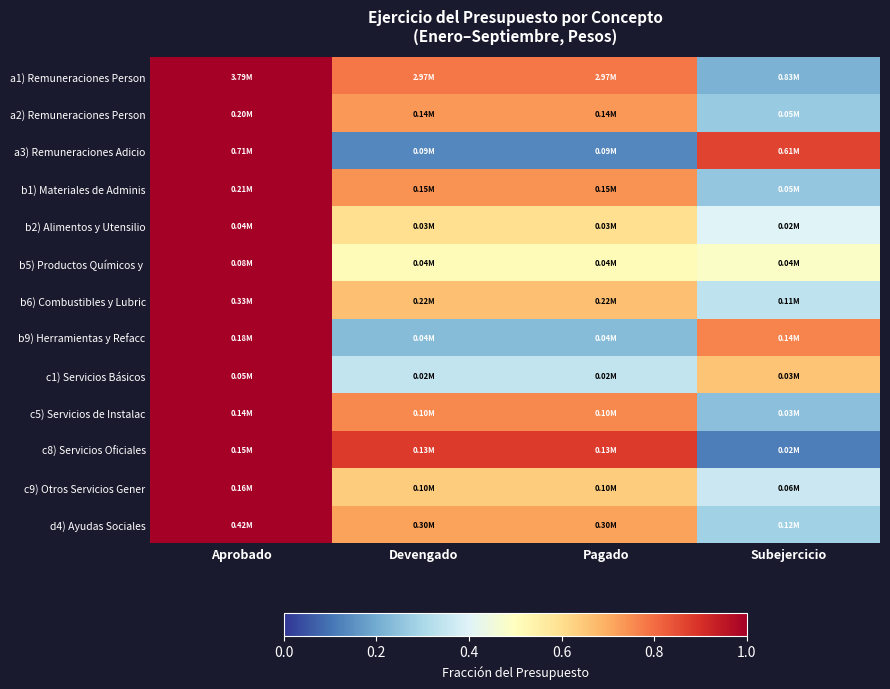

Rank the series at Subejercicio from lowest to highest value.

c8) Servicios Oficiales, a1) Remuneraciones Person, c5) Servicios de Instalac, b1) Materiales de Adminis, a2) Remuneraciones Person, d4) Ayudas Sociales, b6) Combustibles y Lubric, c9) Otros Servicios Gener, b2) Alimentos y Utensilio, b5) Productos Químicos y, c1) Servicios Básicos, b9) Herramientas y Refacc, a3) Remuneraciones Adicio